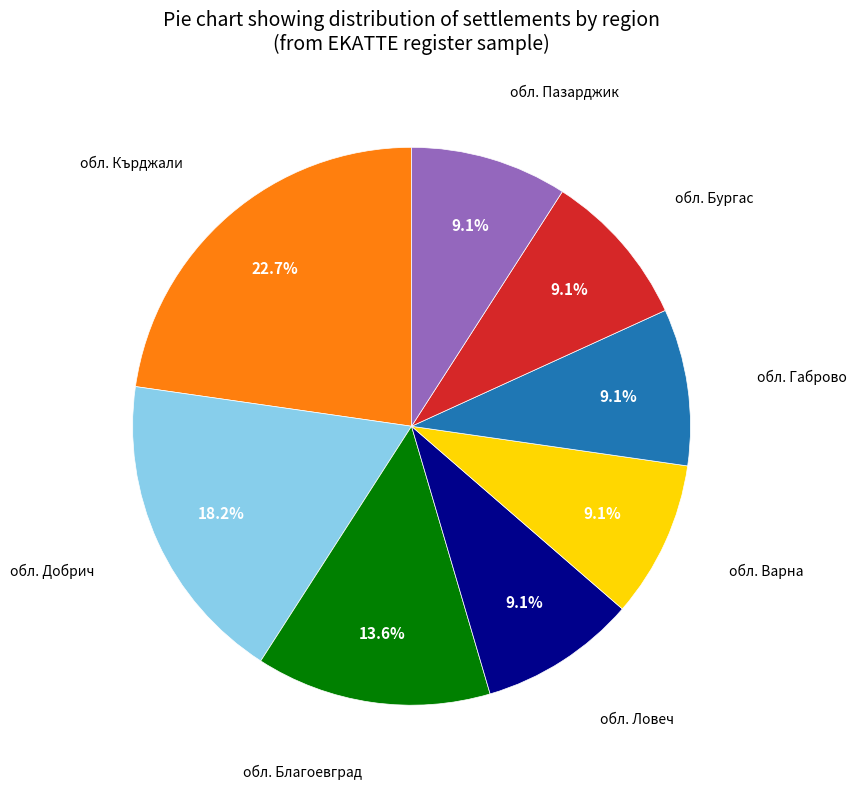

Is there any slice that represents more than half of the pie?

No